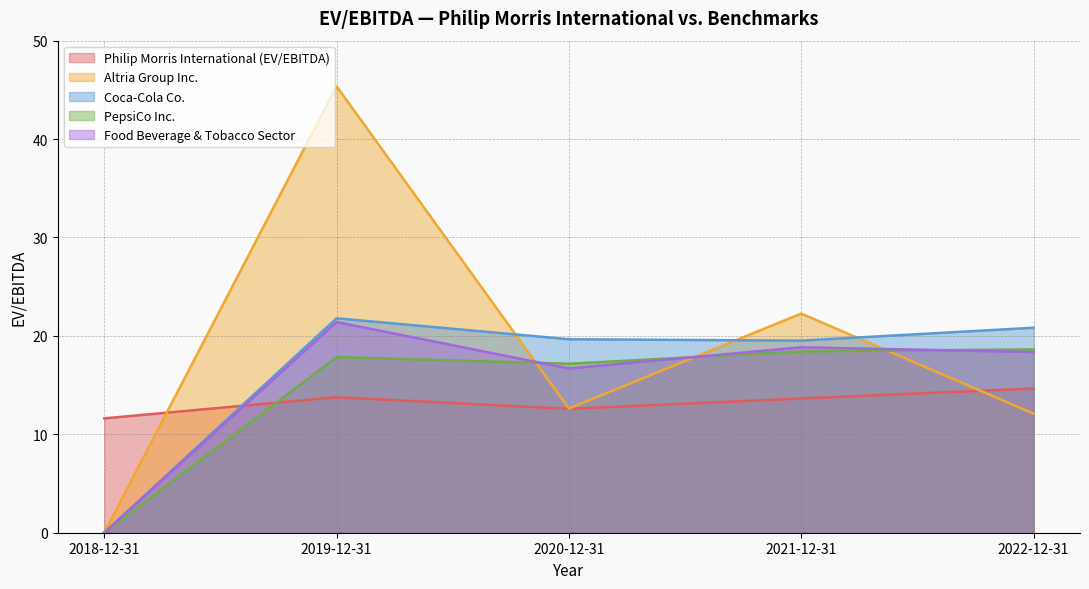

How many lines are shown in the chart?

5